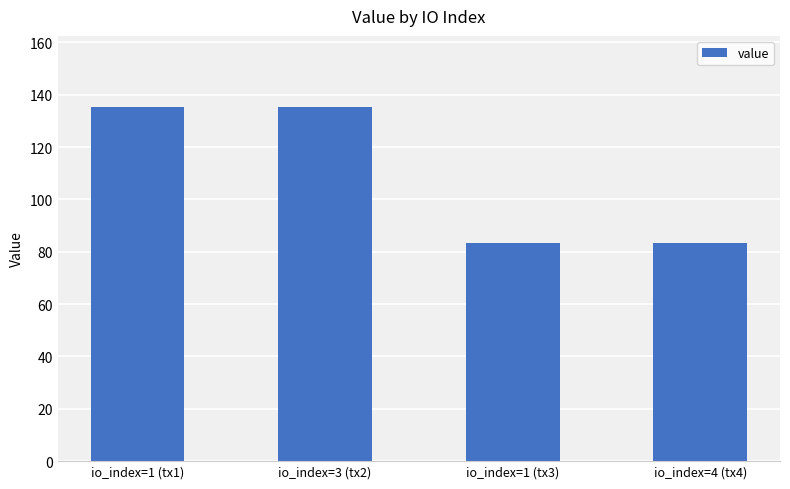

How many data points does each series have?

4